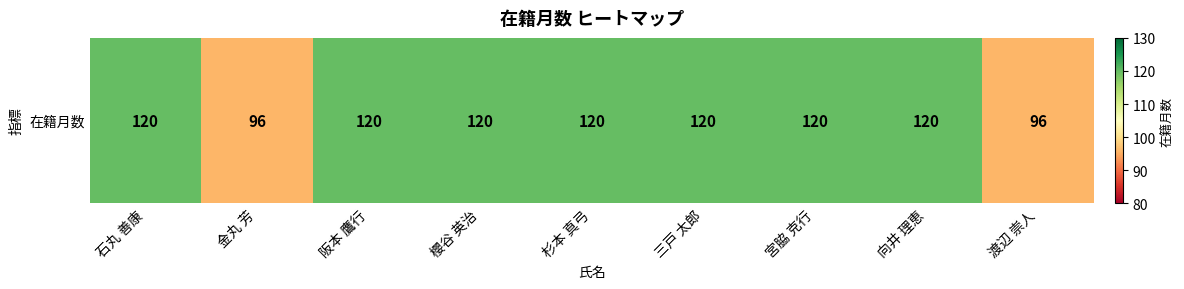

Rank the categories by value from highest to lowest.

石丸 善康, 阪本 鷹行, 櫻谷 英治, 杉本 真弓, 三戸 太郎, 宮脇 克行, 向井 理恵, 金丸 芳, 渡辺 崇人